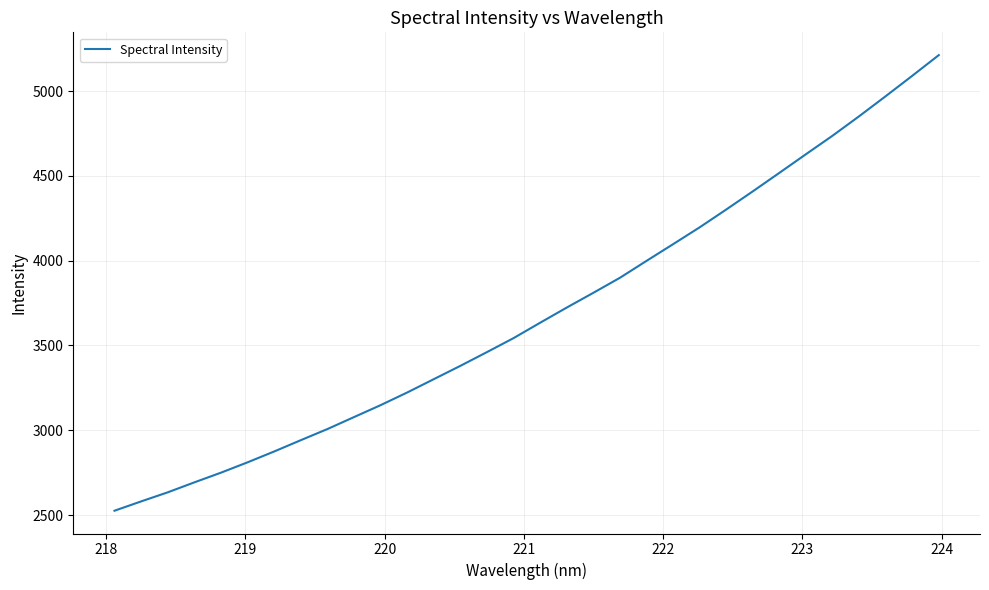

What is the greatest value displayed?

5211.7